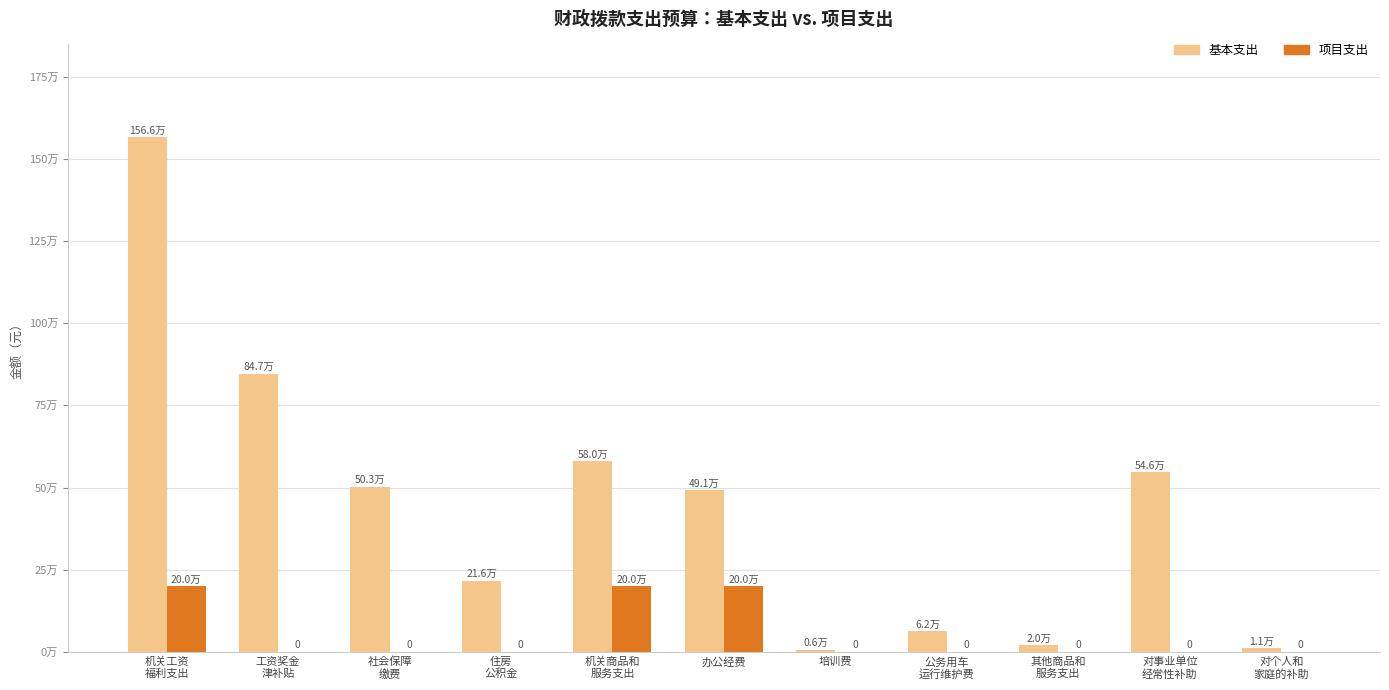

Rank the series at 办公经费 from highest to lowest value.

基本支出, 项目支出